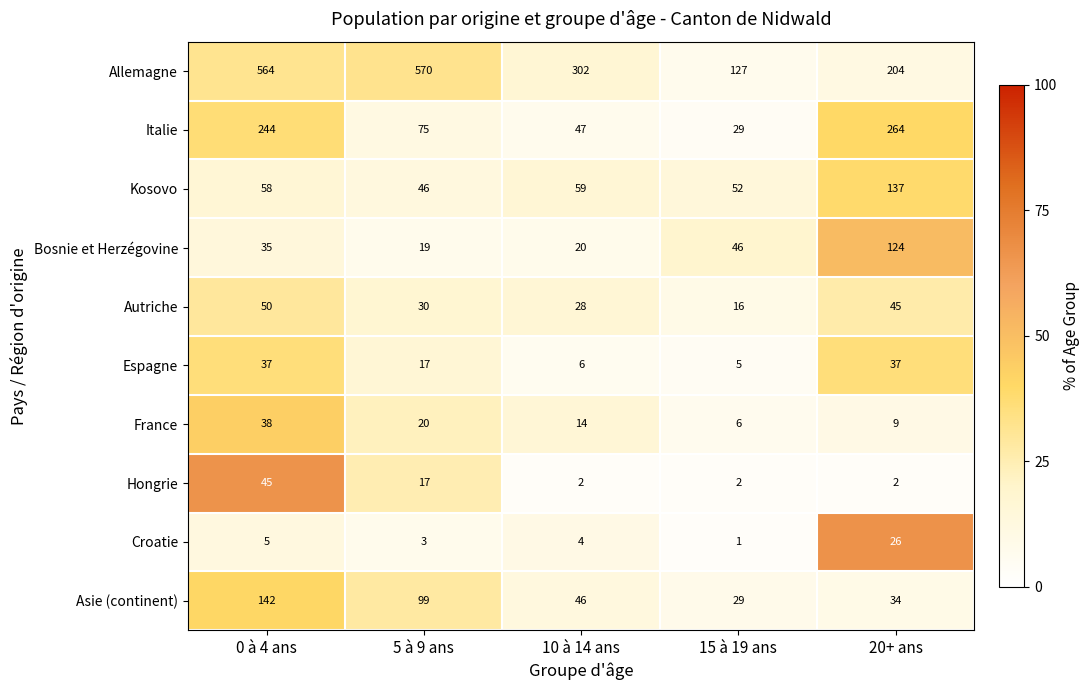

Is it true that Kosovo equals 52 at 15 à 19 ans?

True